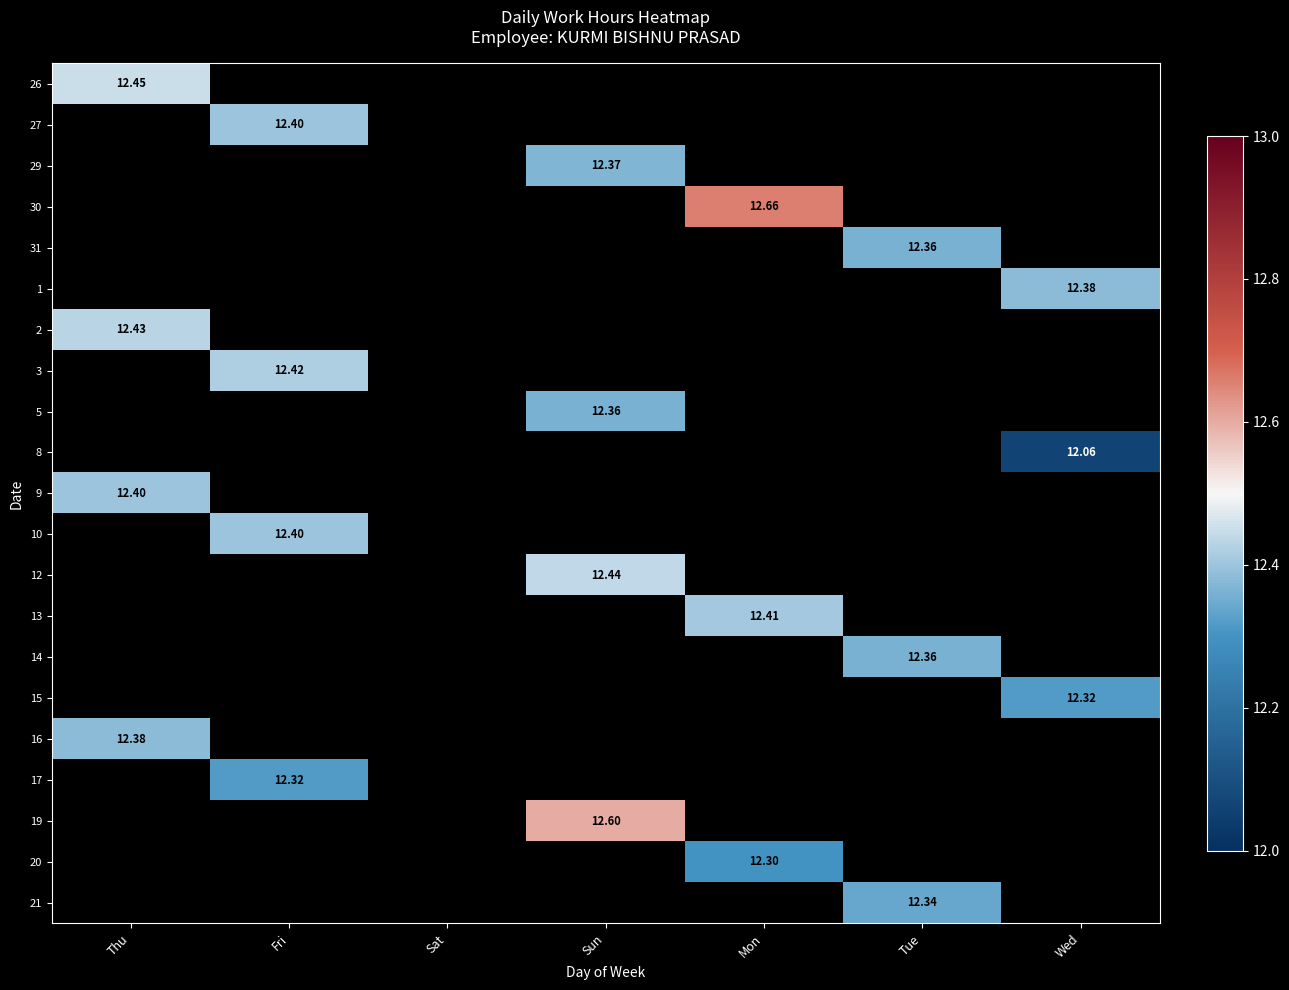

Is the value of 9 at Wed greater than the value of 26 at Sun?

No